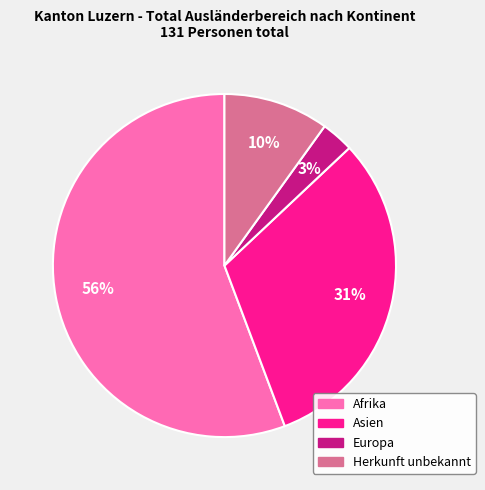

How many slices are in this pie chart?

4